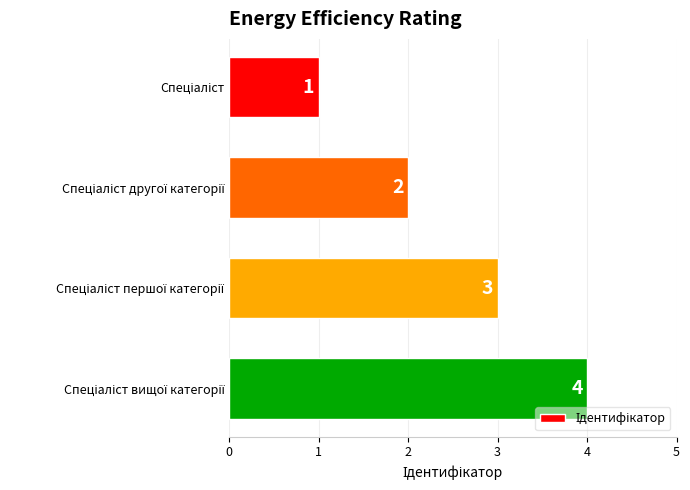

Count the values in the range 2 to 4.

3